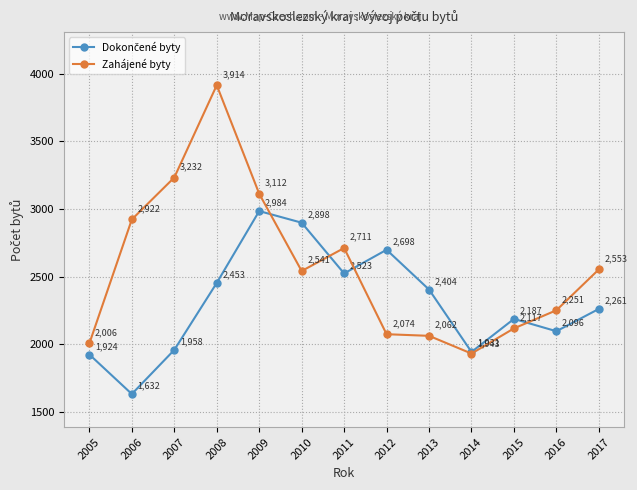

True or false: Zahájené byty has more than 0 points higher than both neighbors.

True